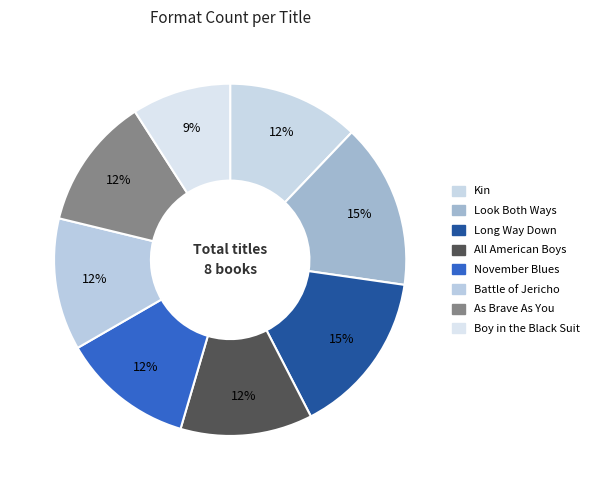

To the nearest percent, what is the combined percentage of November Blues and Battle of Jericho?

24%